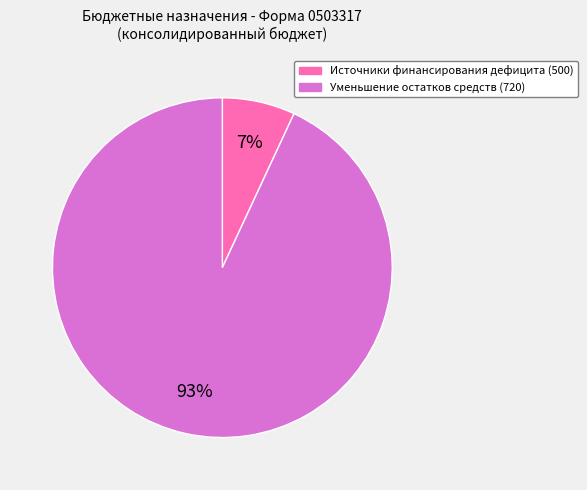

To the nearest percent, what is the difference between the largest and smallest slice percentages?

86%